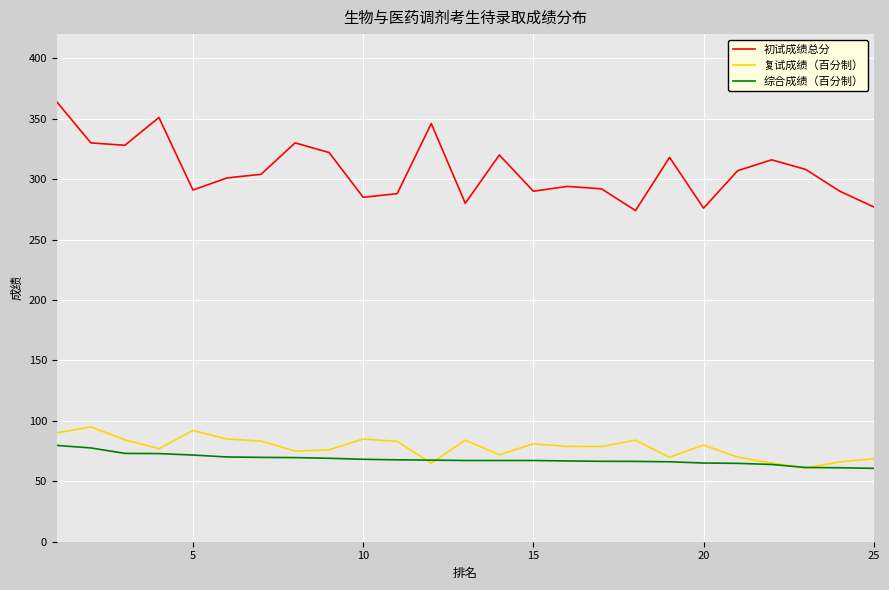

True or false: 初试成绩总分 and 综合成绩（百分制） intersect in this chart.

False